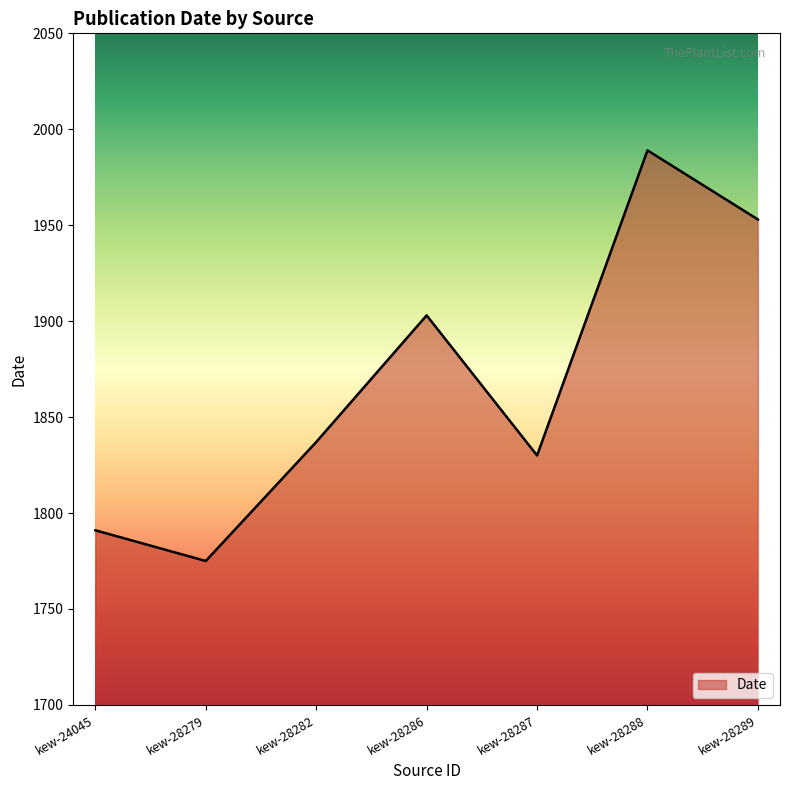

What is the difference between the values at kew-28282 and kew-28286?

66